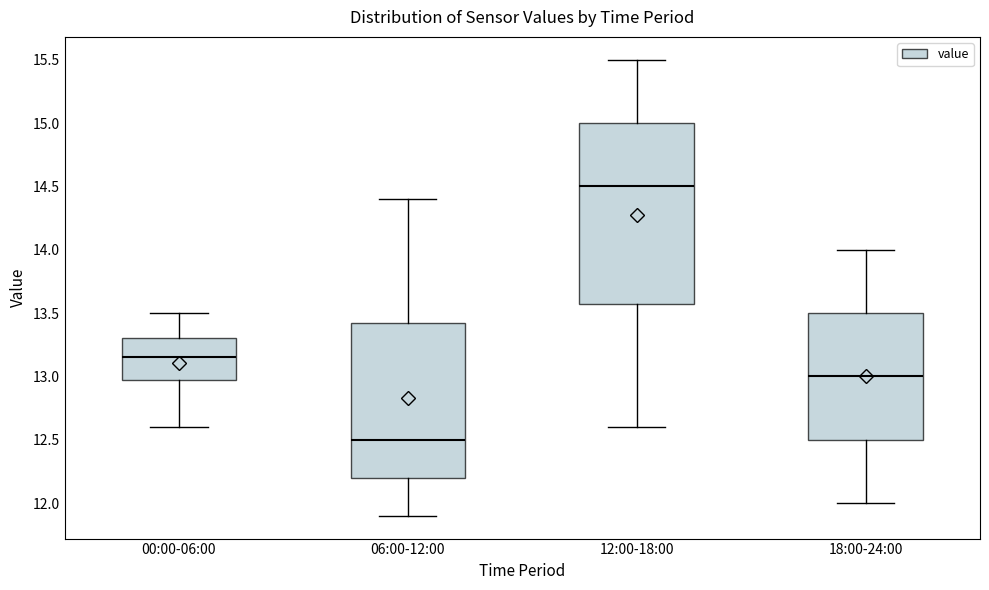

Comparing the boxes themselves (not the whiskers), which one is the tallest?

12:00-18:00